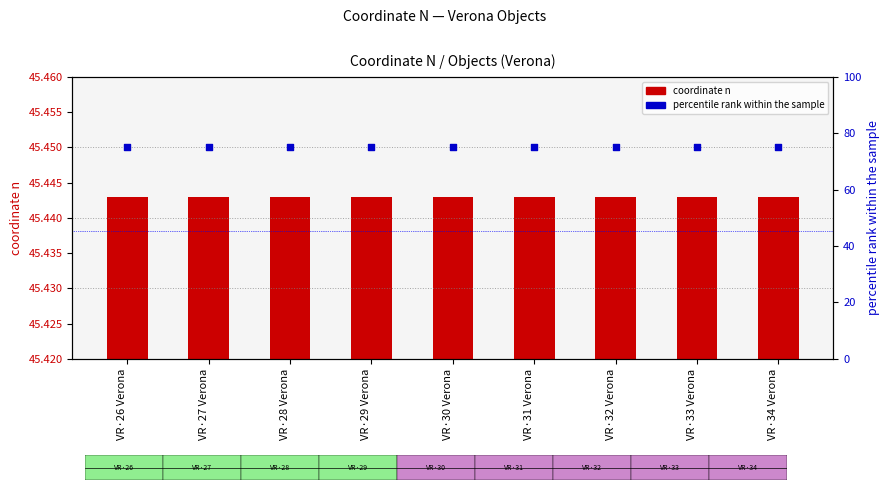

What are all the series names shown in the legend?

coordinate n, percentile rank within the sample